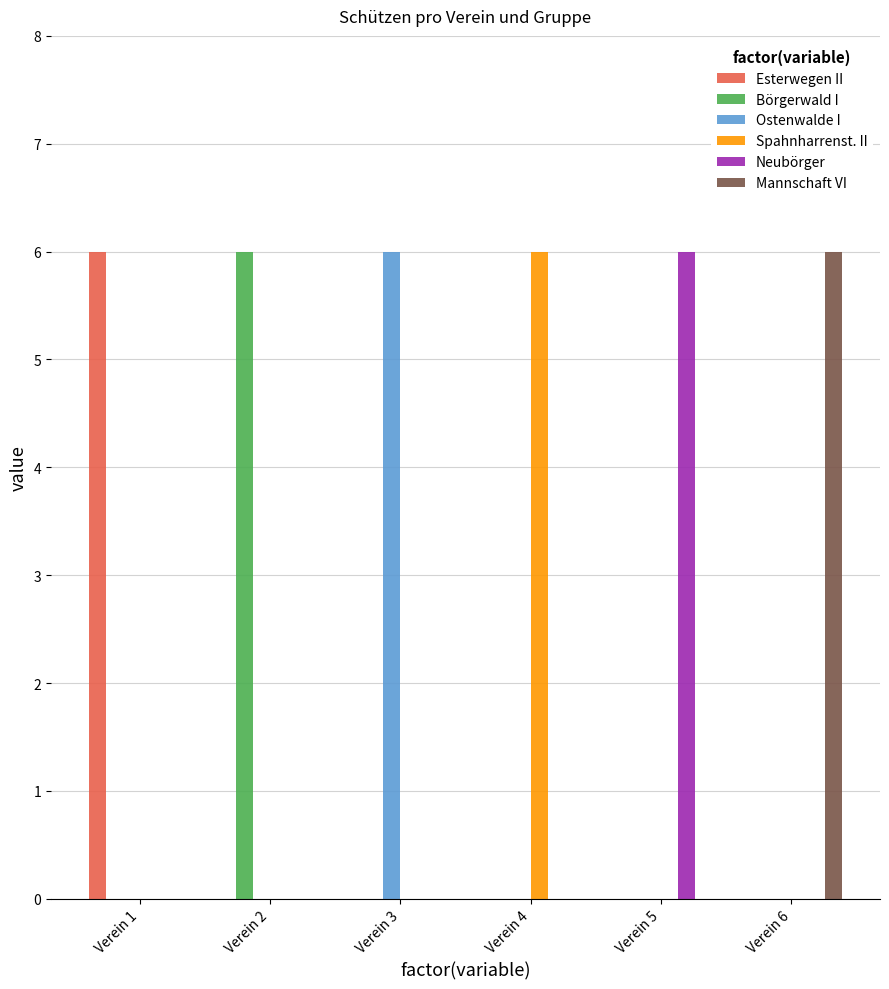

What is the total value across all series at Verein 1?

6